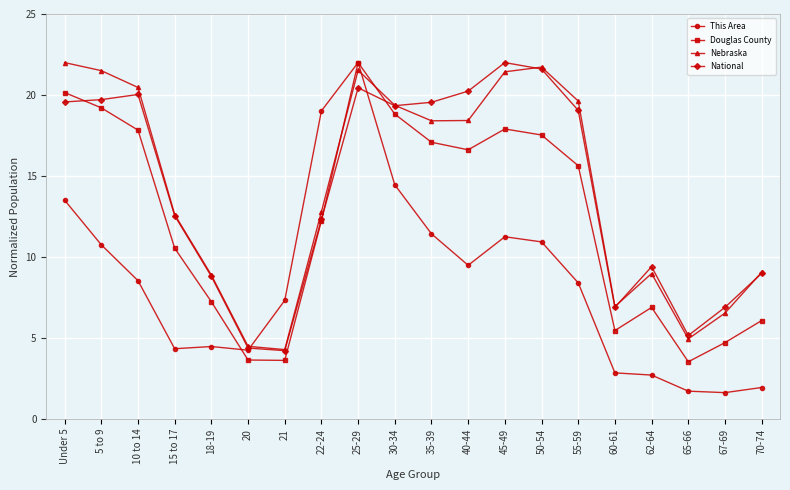

What is the difference between the highest and lowest values at 10 to 14?

11.9